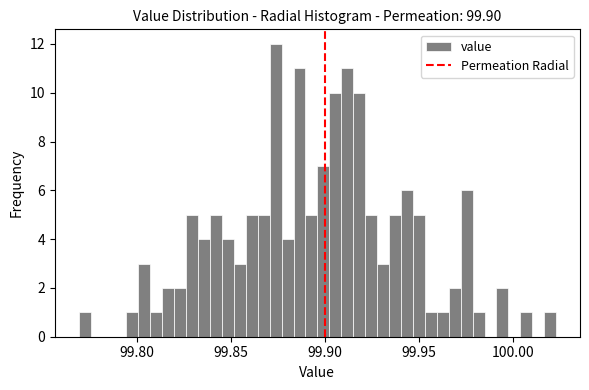

Around what value on the x-axis is the tallest bar? Give the approximate position of its centre, as read against the axis.

99.875